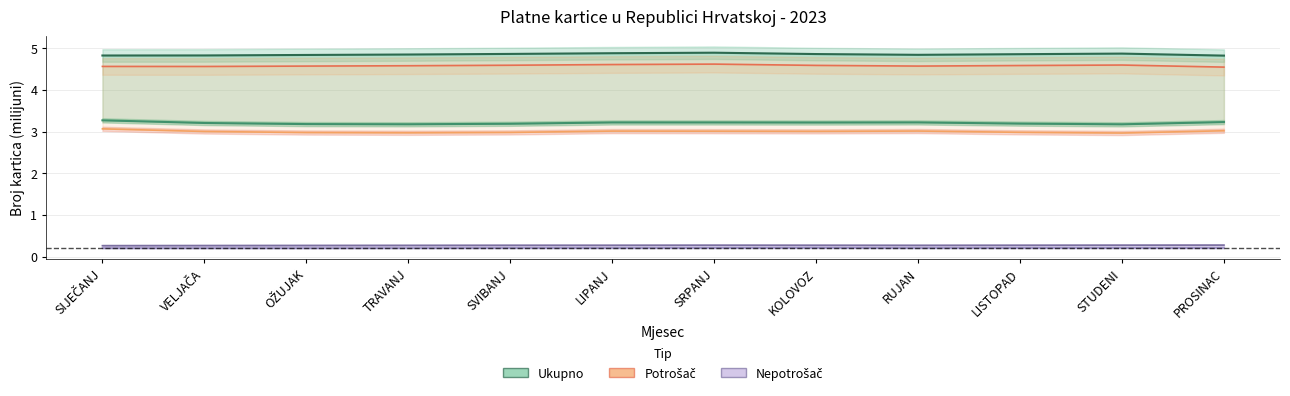

The Nepotrošač nekorišteno series shows 0.3 at SVIBANJ. True or false?

False